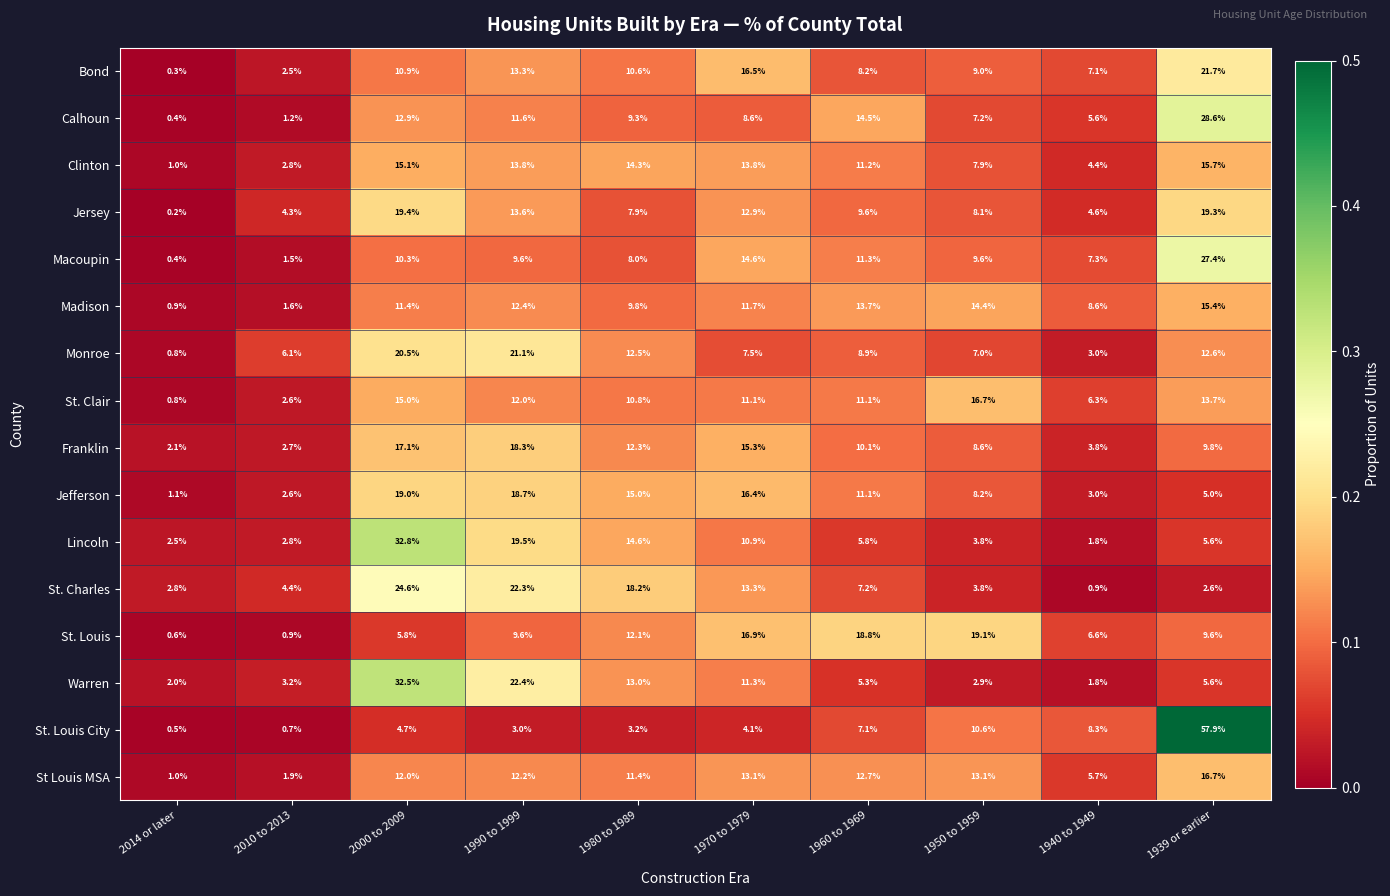

Which series has the widest spread of values?

St. Louis City